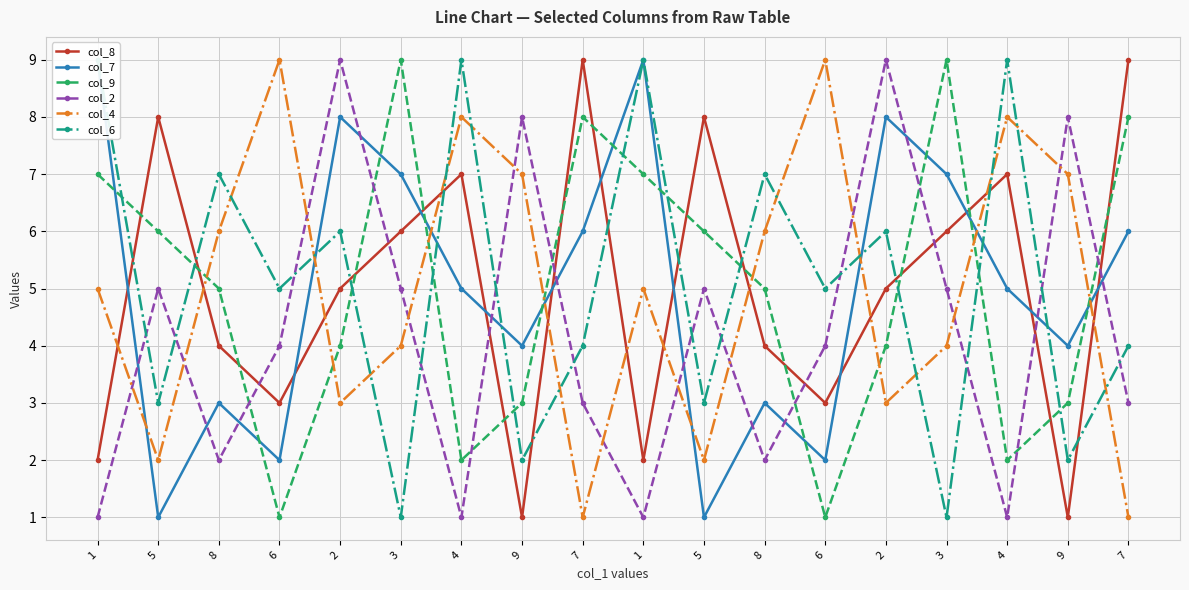

The value of col_7 at 6 is 2. True or false?

True